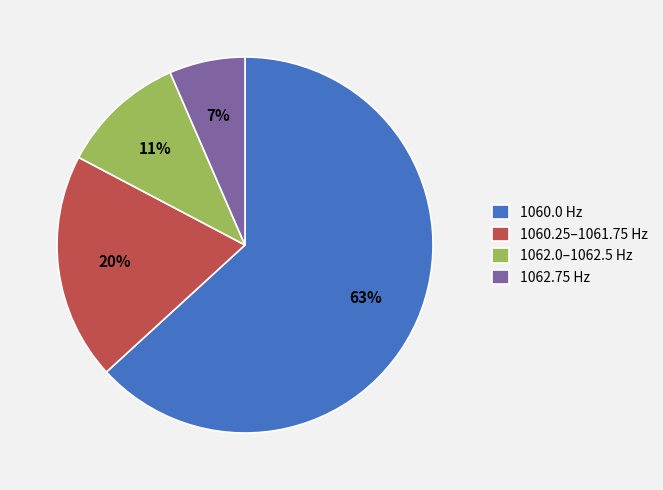

Do 1062.75 Hz and 1060.25–1061.75 Hz together represent more than half of the pie?

No